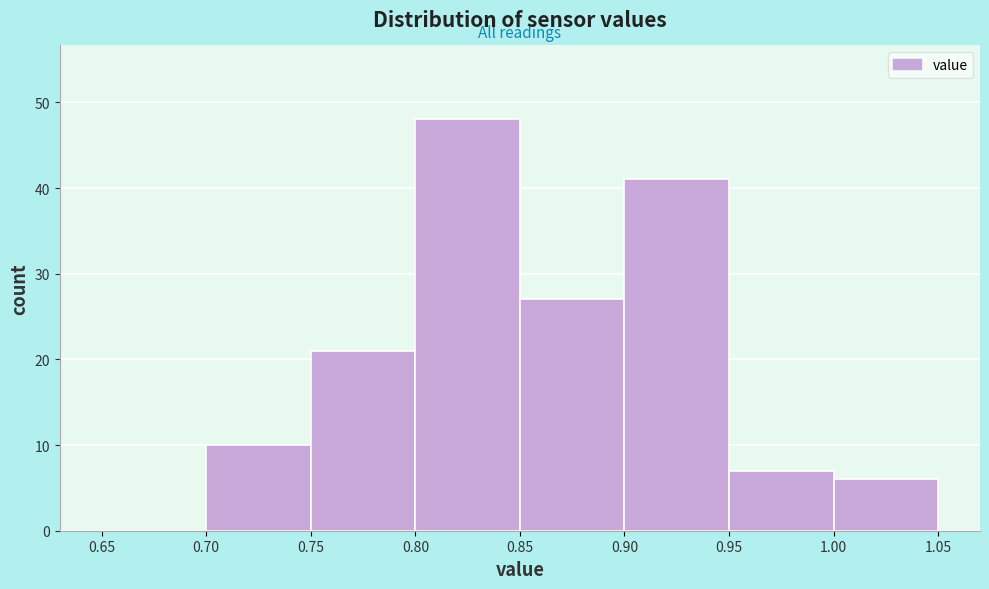

Reading left to right, transcribe this chart: for each bar, give the range it covers on the x-axis and its height. The values are not printed on the chart, so give them approximately, as read against the axis.

0.65 to 0.70: 0
0.70 to 0.75: 10
0.75 to 0.80: 21
0.80 to 0.85: 48
0.85 to 0.90: 27
0.90 to 0.95: 41
0.95 to 1.00: 7
1.00 to 1.05: 6